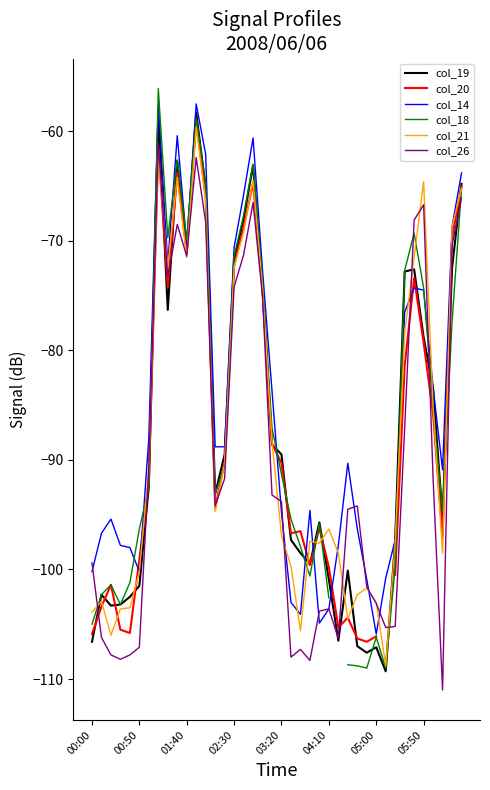

What is the sum of the col_19 values at 04:10 and 05:00?

-208.0